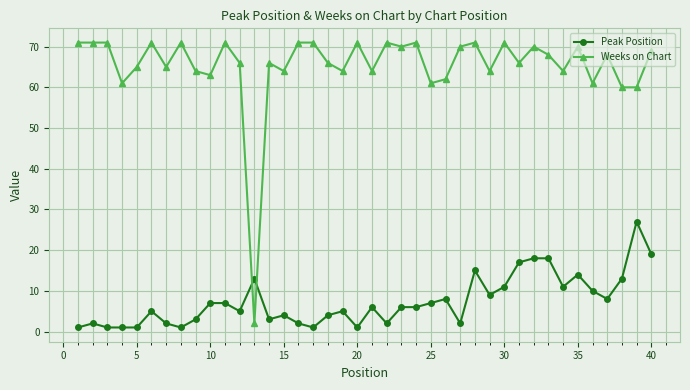

List the series in order of their peak value, highest first.

Weeks on Chart, Peak Position